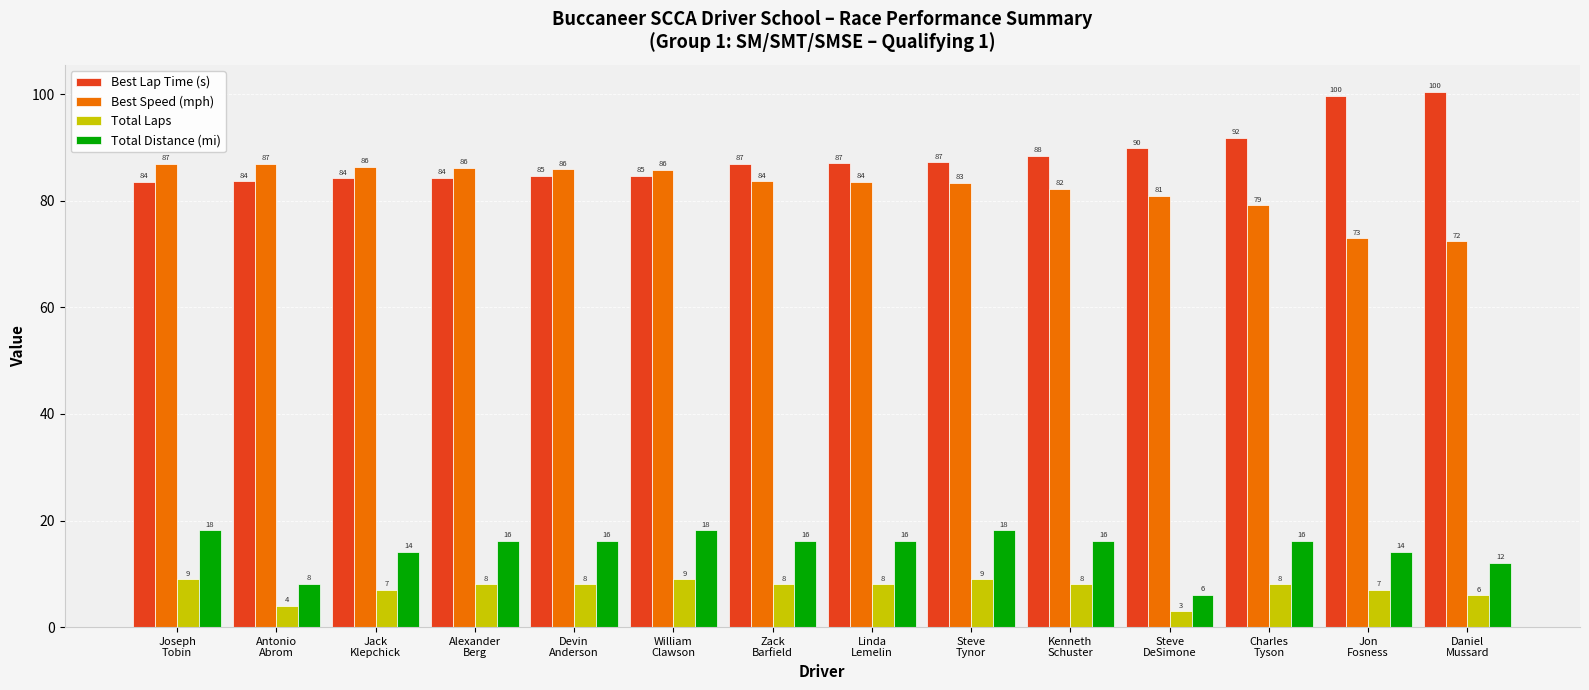

What is the value of the Best Lap Time (s) bar at the 10th from the left?

88.4